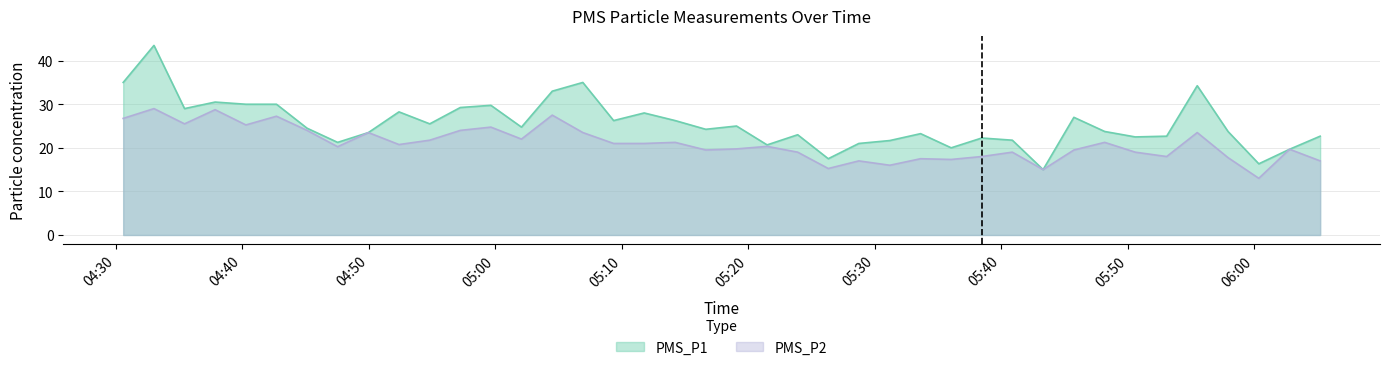

True or false: PMS_P1 and PMS_P2 intersect in this chart.

False